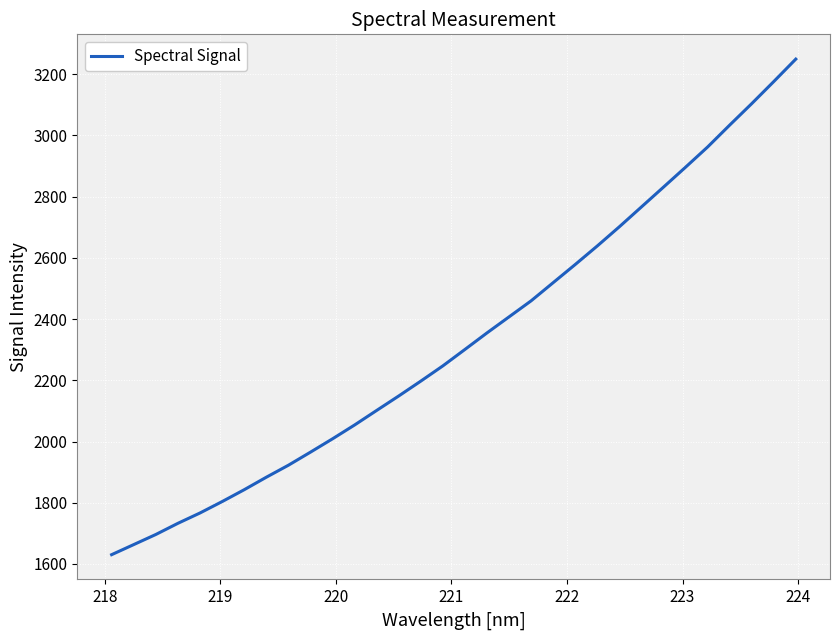

How many lines are shown in the chart?

1